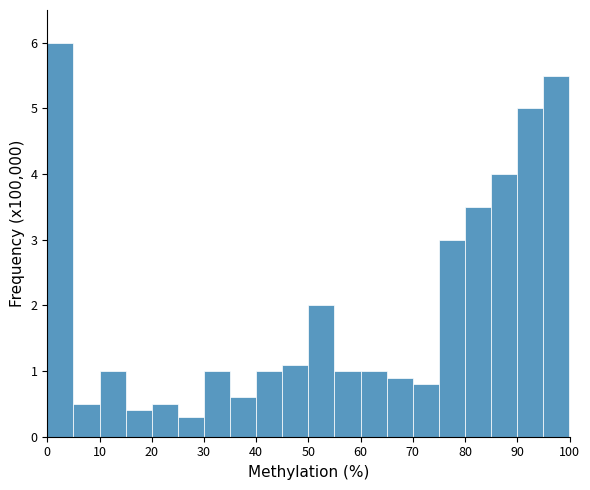

Over which range of the x-axis is the bar tallest?

0 to 5